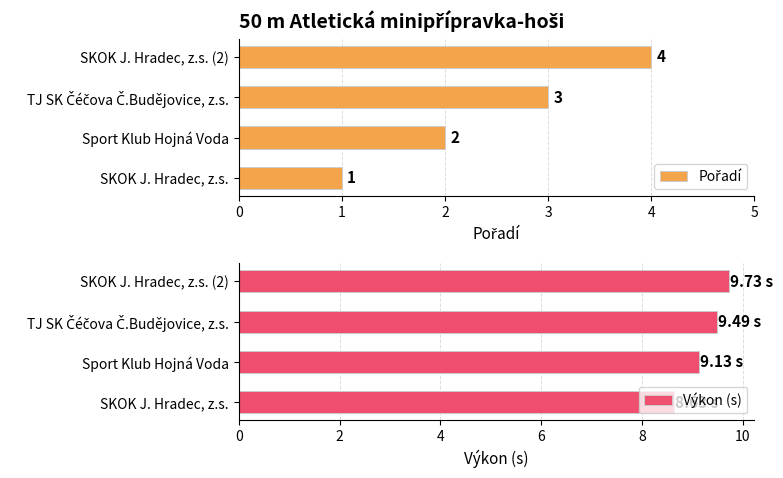

What is the average value of the Výkon (s) series?

9.2